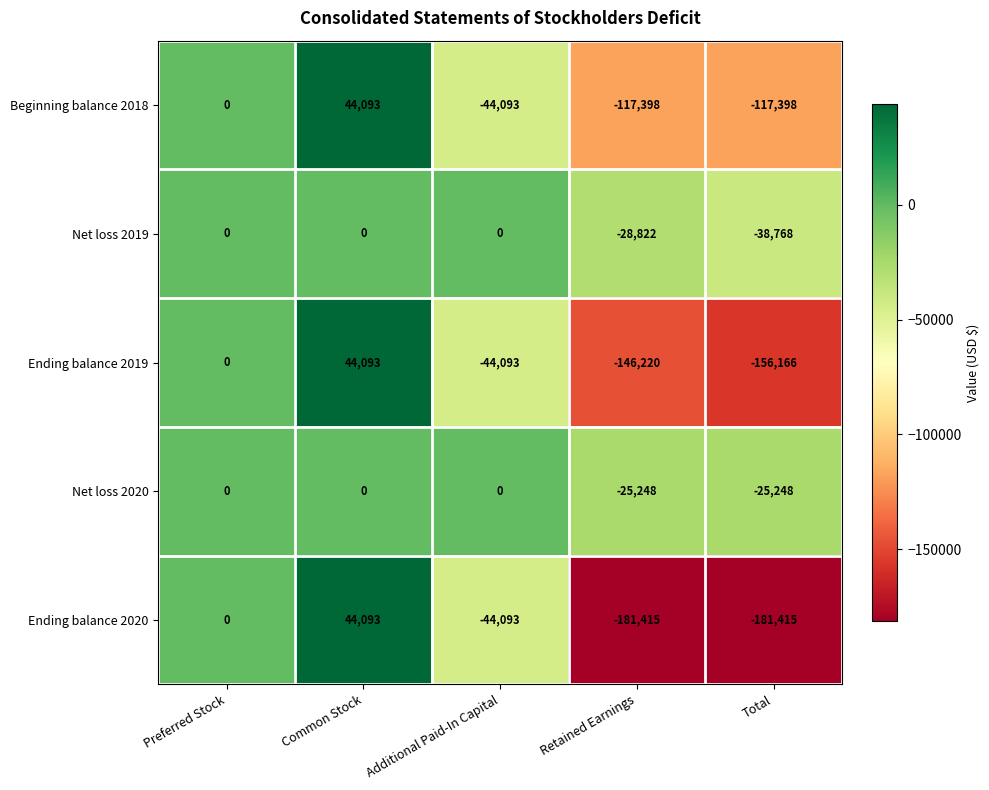

Which series has the largest total across all categories?

Net loss 2020